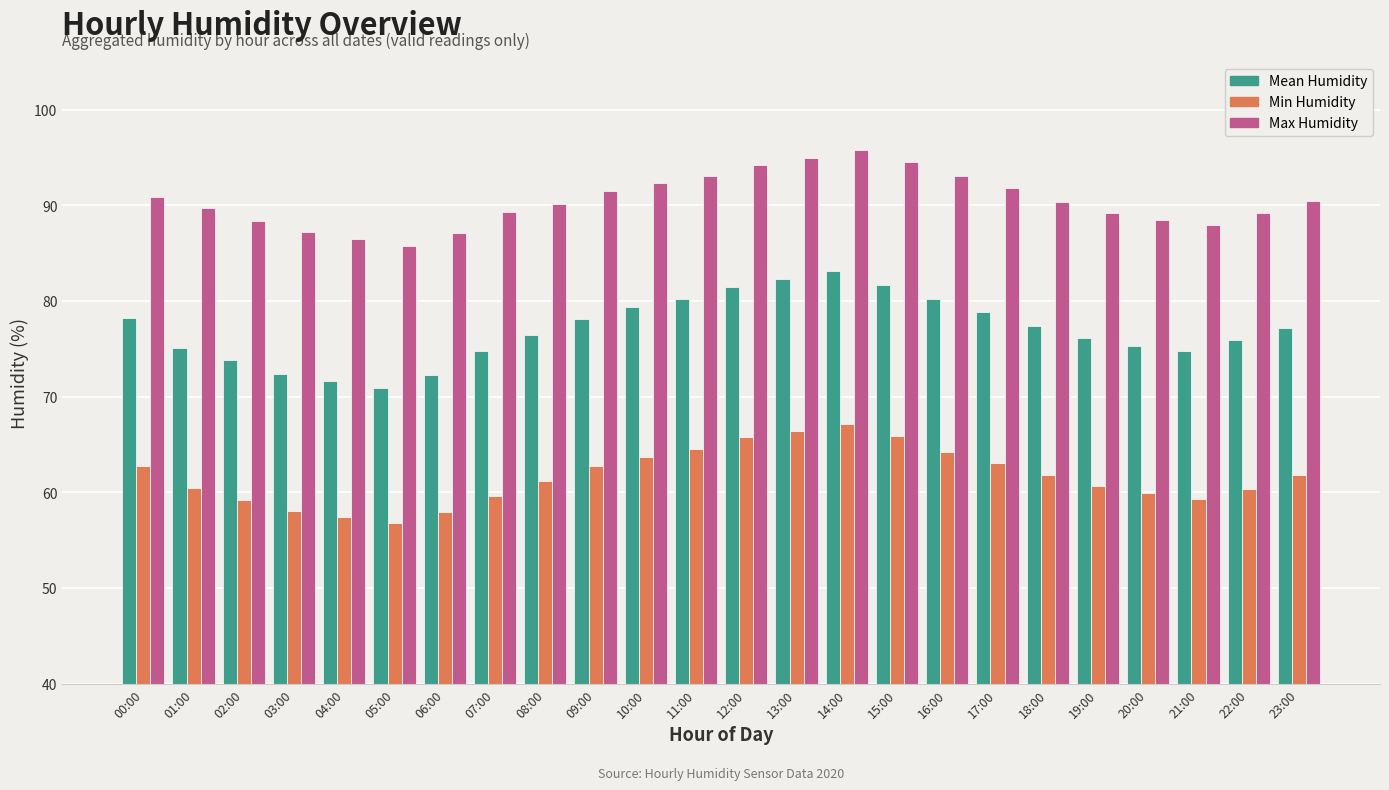

Which category has the highest value across all series?

14:00